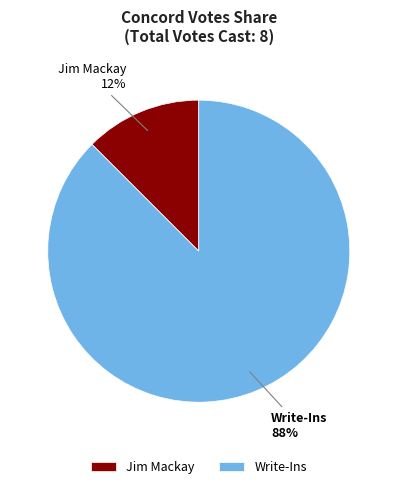

True or false: Write-Ins accounts for 88% of the total.

True